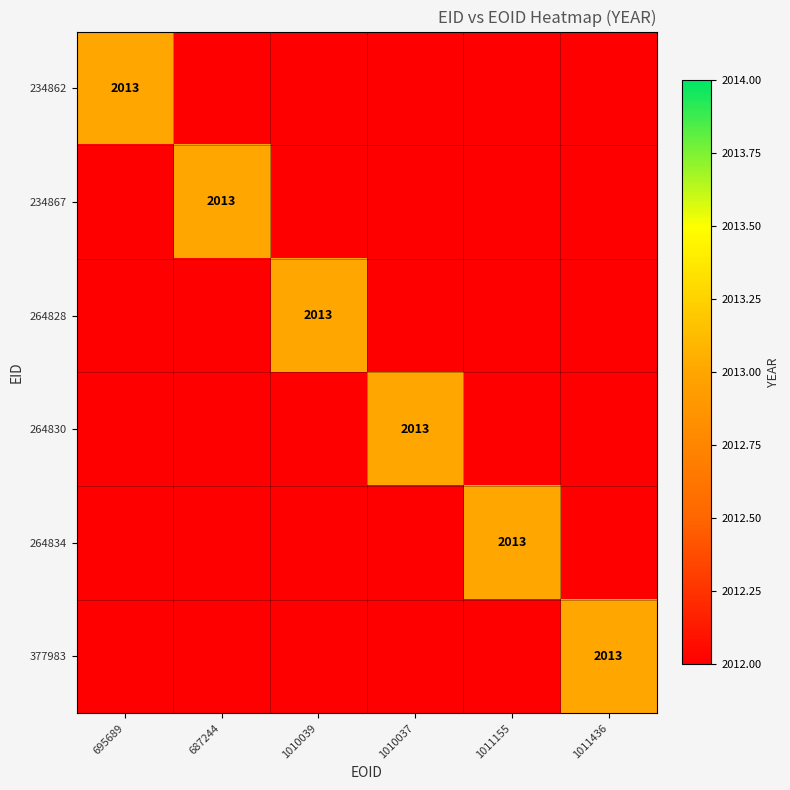

Which series has the largest total across all categories?

234862